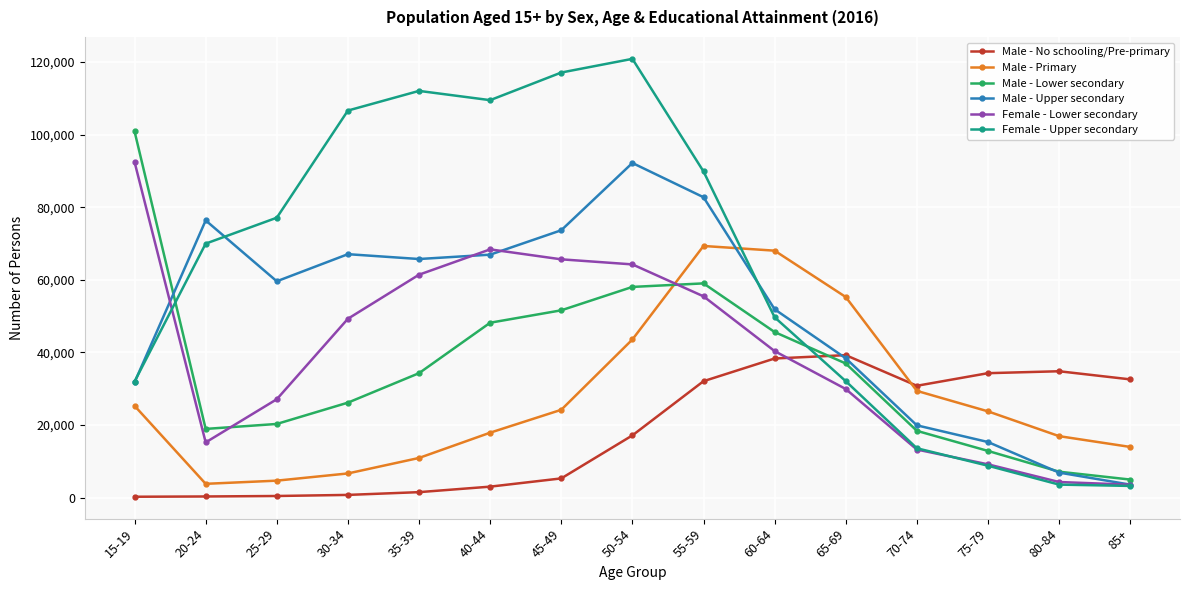

Which series has the largest total across all categories?

Female - Upper secondary